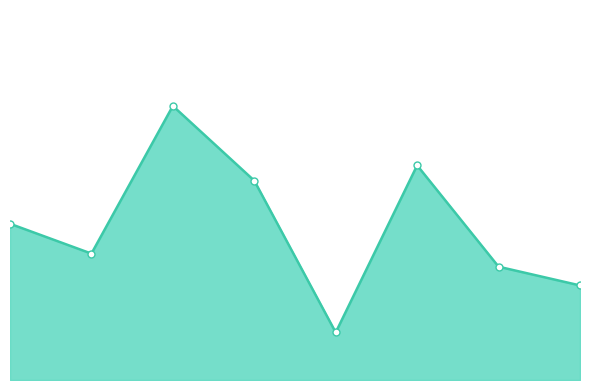

What is the value of the Mean Run Hours line point at the 4th from the left?

6370.8